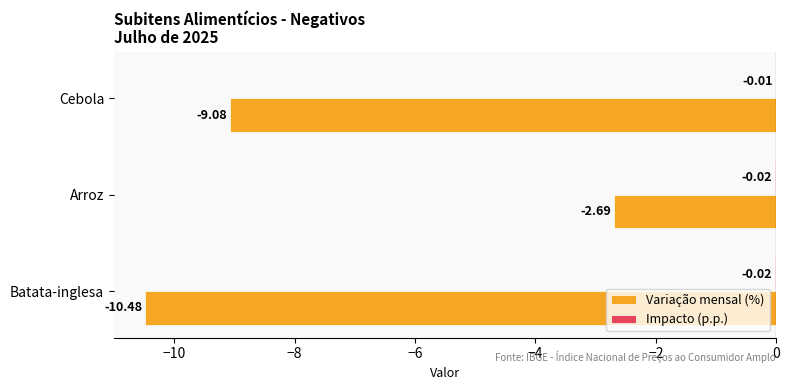

Which category has the highest value across all series?

Cebola